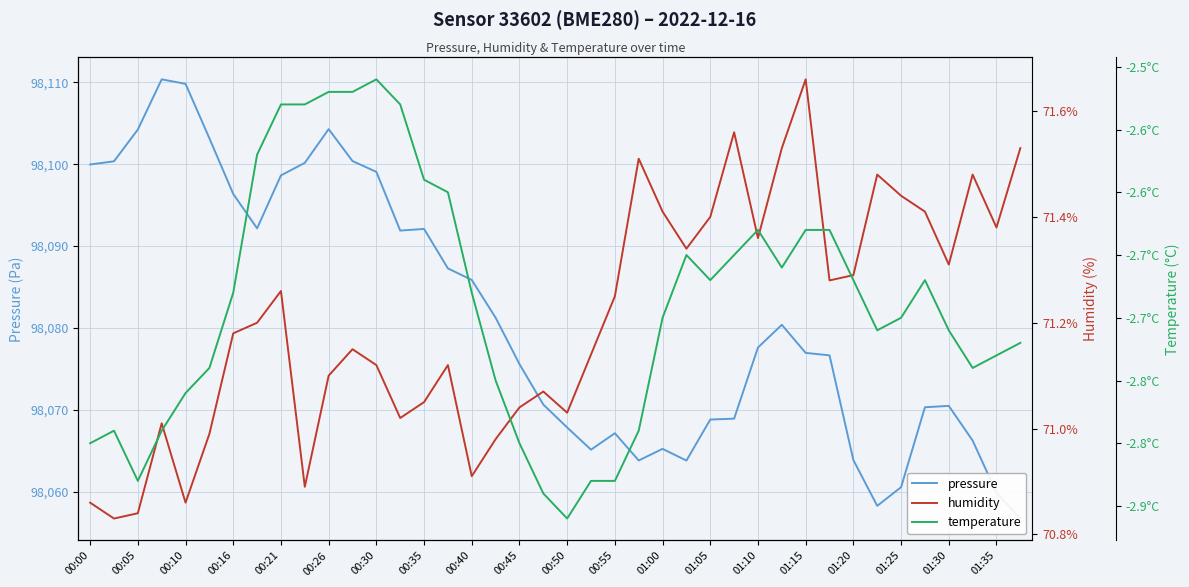

What is the approximate value of pressure at 00:05?

98100.4